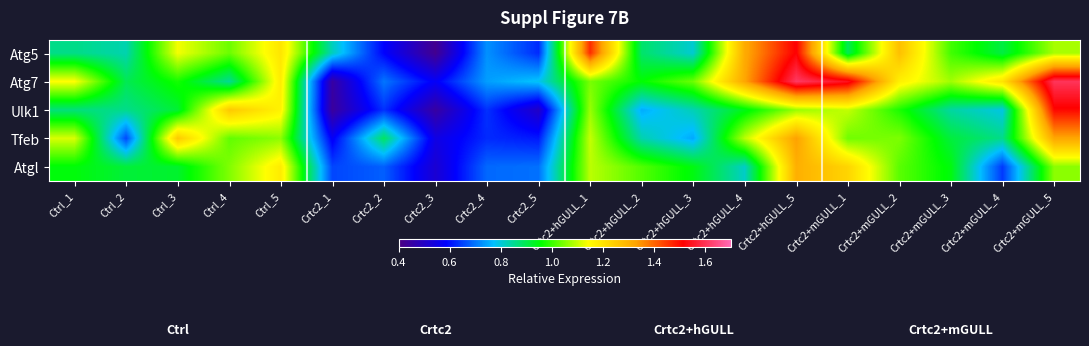

What is the difference between the highest and lowest values at Crtc2+hGULL_5?

0.5